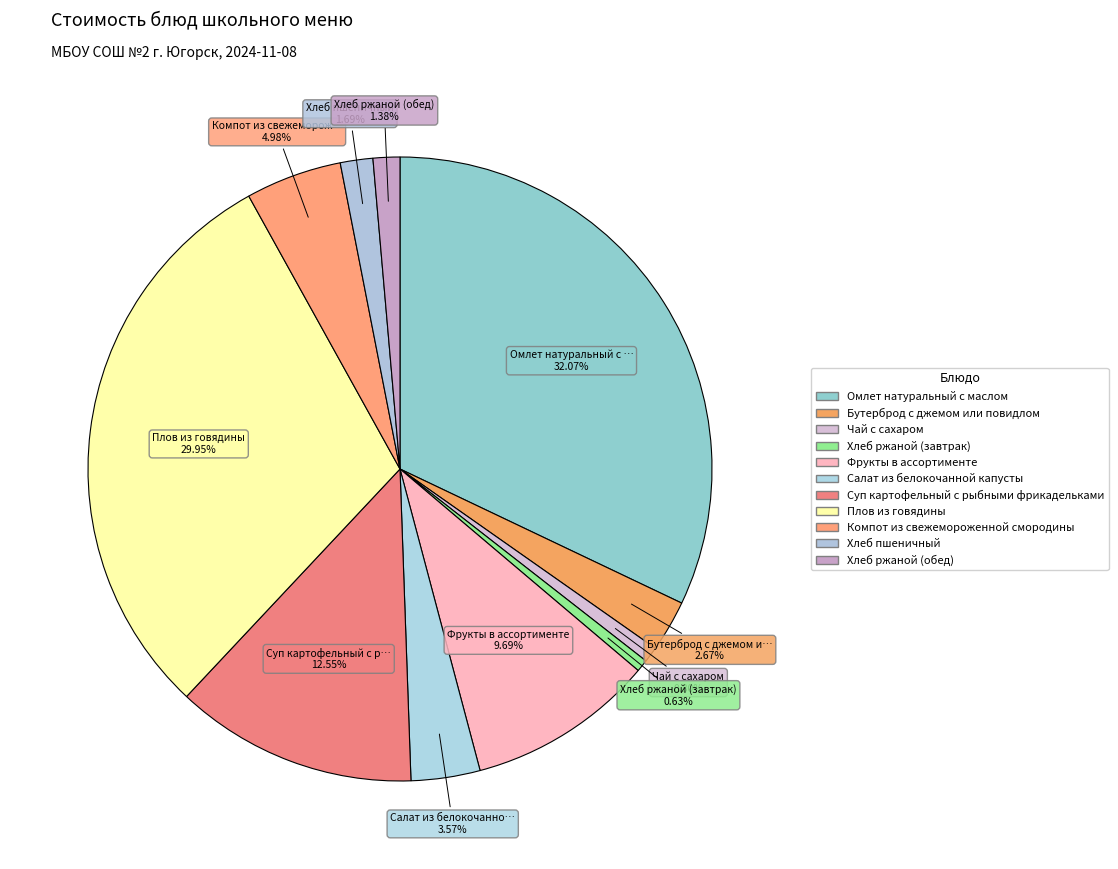

Rank the categories by value from lowest to highest.

Хлеб ржаной (завтрак), Чай с сахаром, Хлеб ржаной (обед), Хлеб пшеничный, Бутерброд с джемом или повидлом, Салат из белокочанной капусты, Компот из свежемороженной смородины, Фрукты в ассортименте, Суп картофельный с рыбными фрикадельками, Плов из говядины, Омлет натуральный с маслом